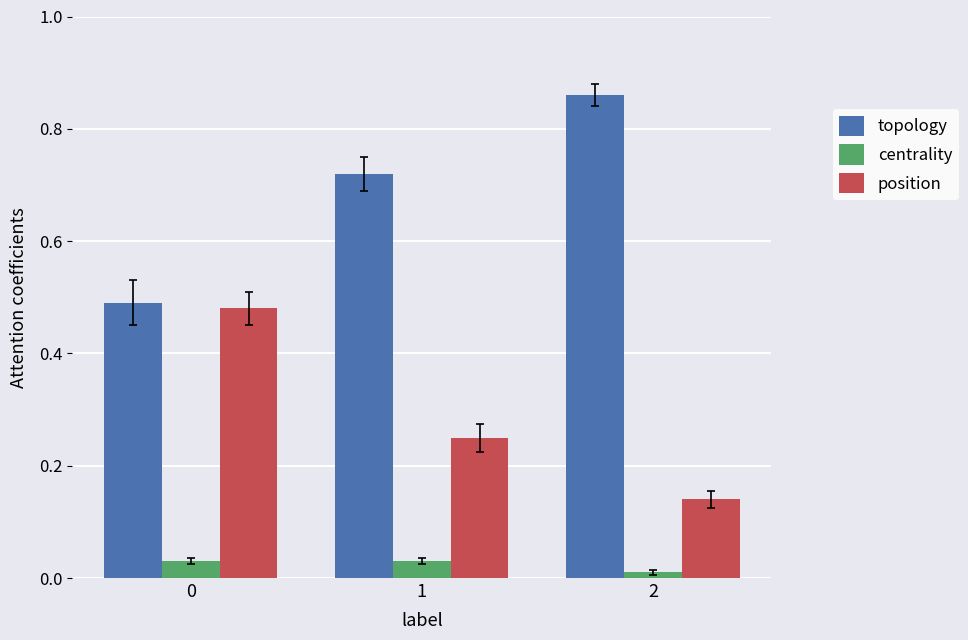

Which label corresponds to the largest value in the chart?

2